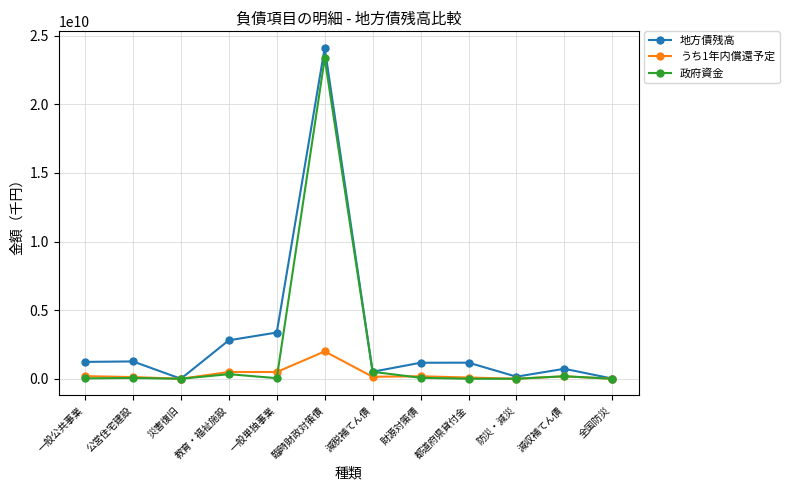

What is the difference between the maximum and minimum values in the 政府資金 series?

23350865656